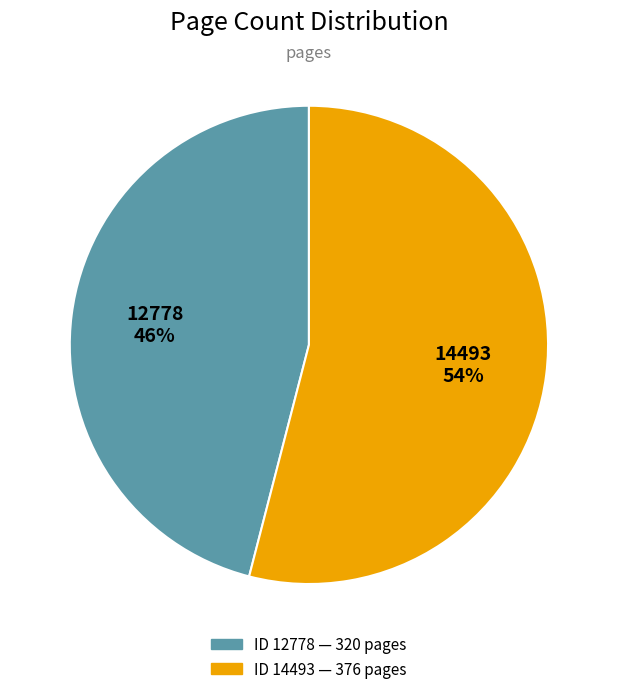

Do 12778 46% and 14493 54% together represent more than half of the pie?

Yes